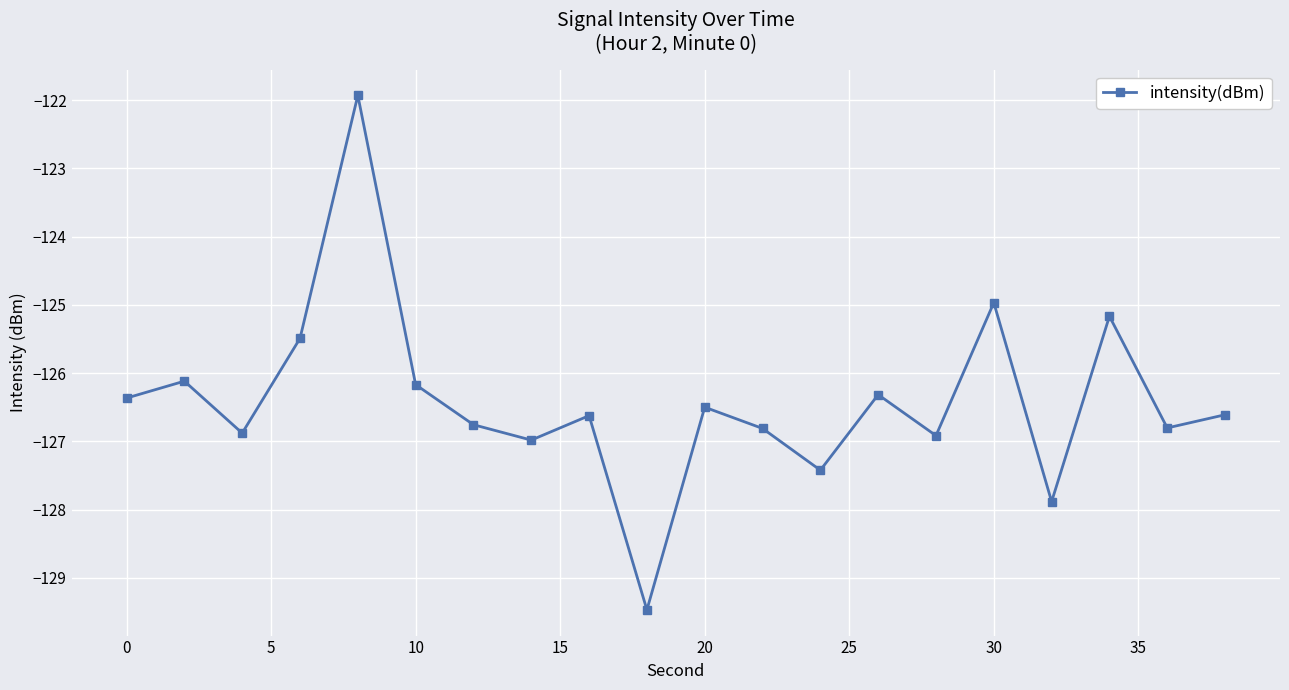

What is the value of the 3rd point from the left?

-126.9